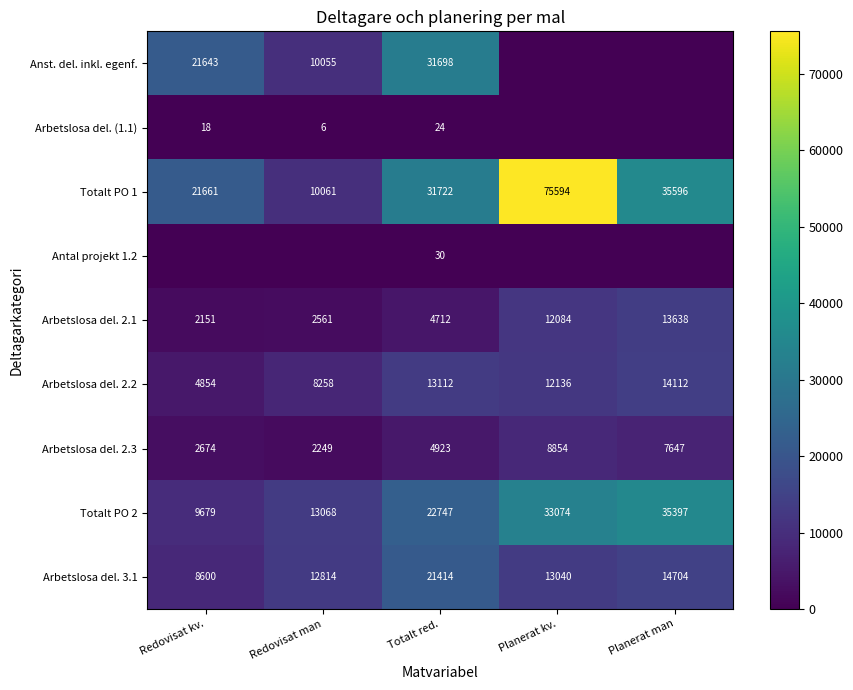

Between Planerat man and Planerat kv., which is larger?

Planerat man